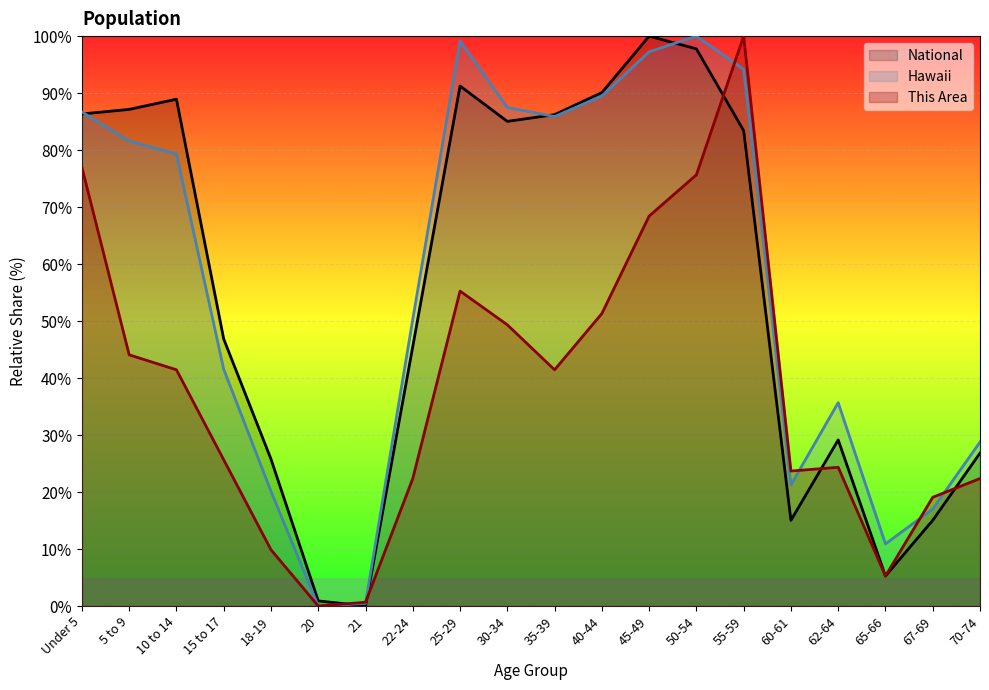

At 65-66, list the series in order from smallest to largest.

National, This Area, Hawaii